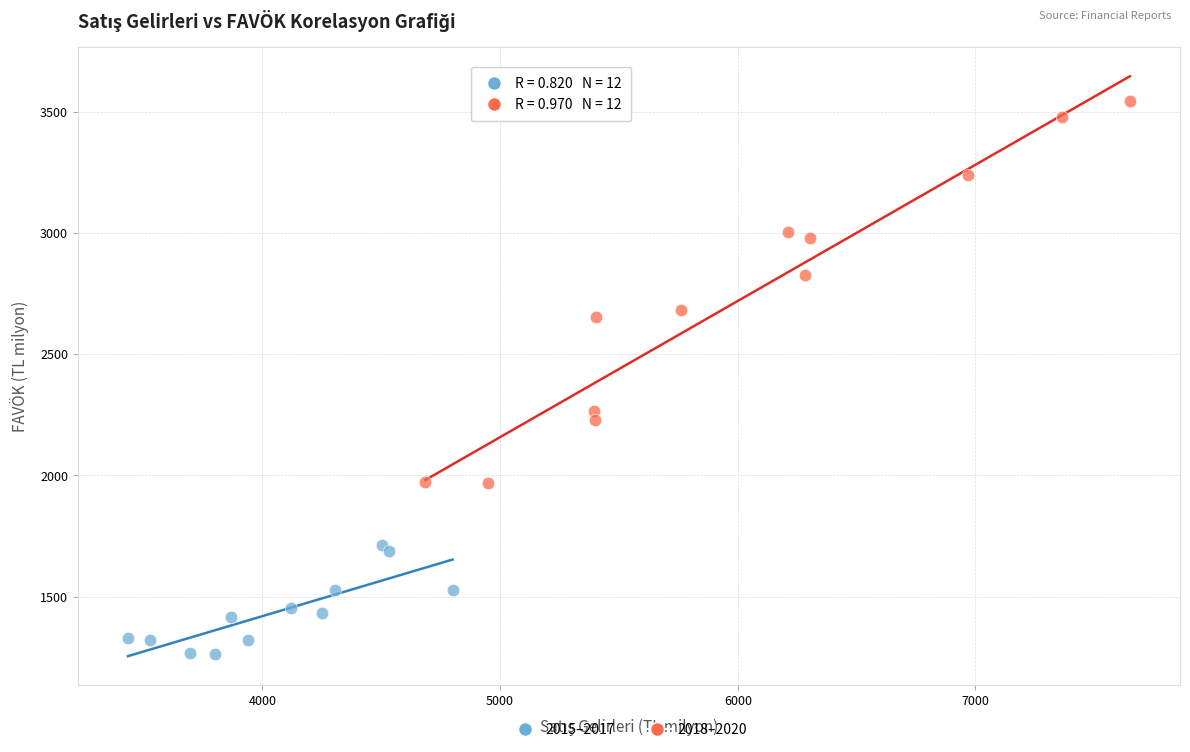

Which series contains the lowest Y value?

2015–2017